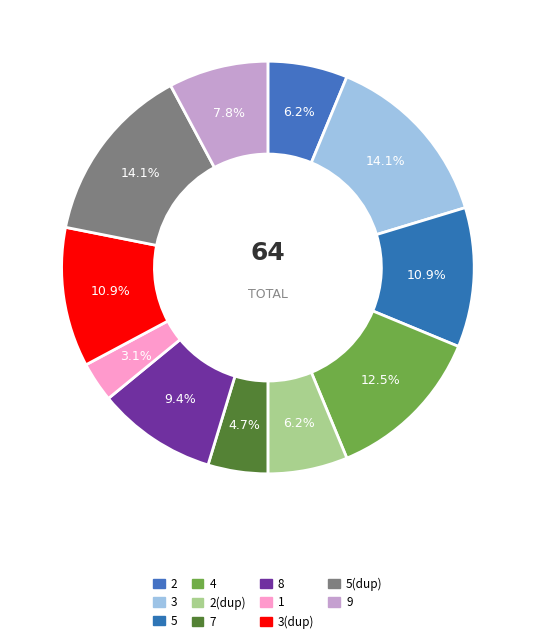

What percentage is NOT represented by 9?

92.2%